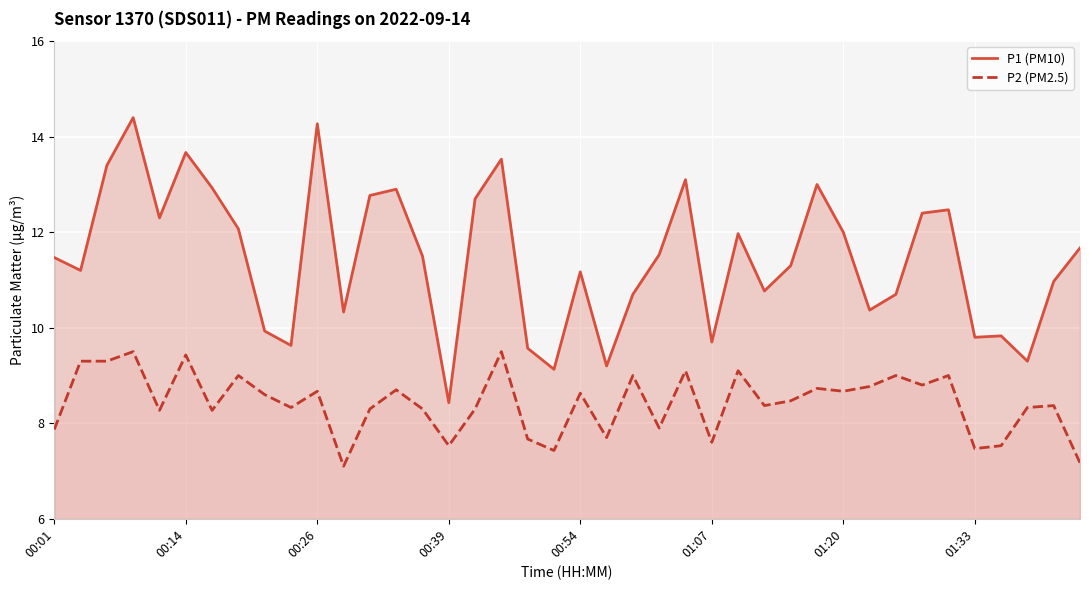

The P2 (PM2.5) series shows 9.4 at 00:14. True or false?

True